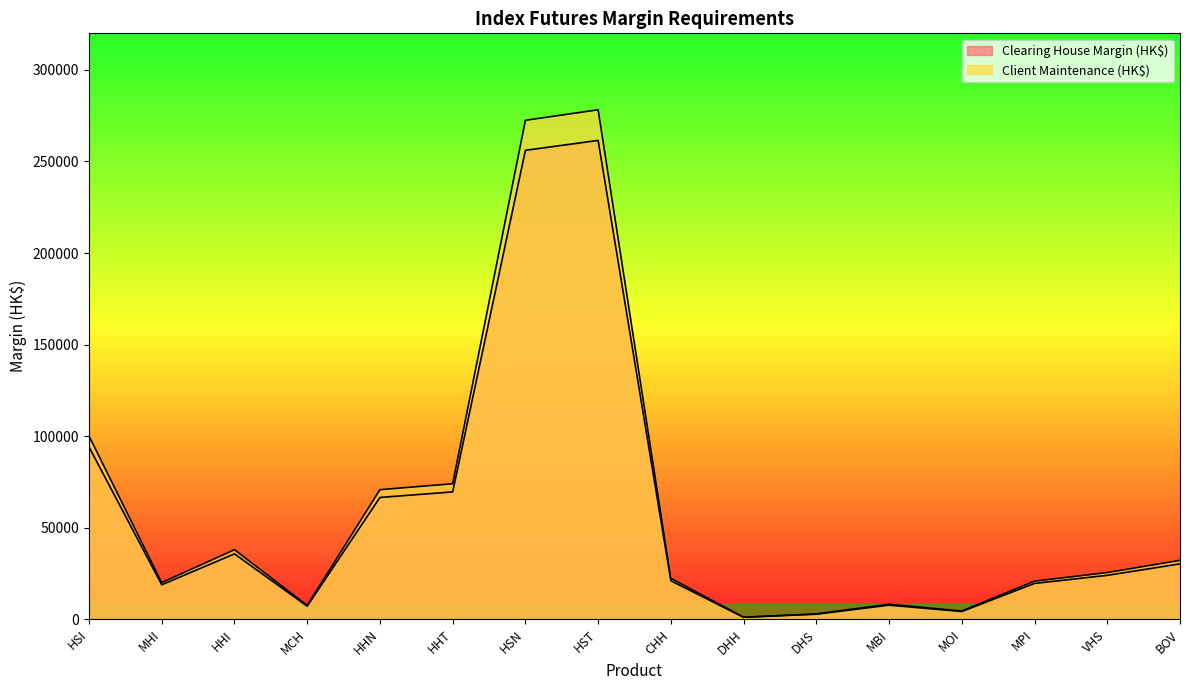

Does the chart have visible grid lines?

No